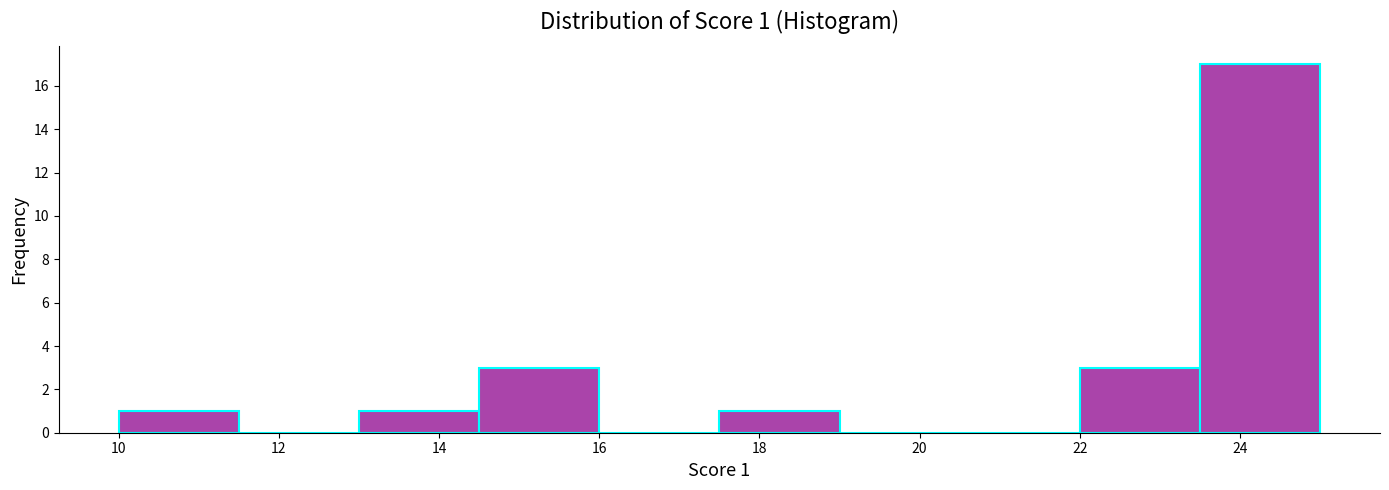

Over which range of the x-axis is the bar tallest?

23.5 to 25.0